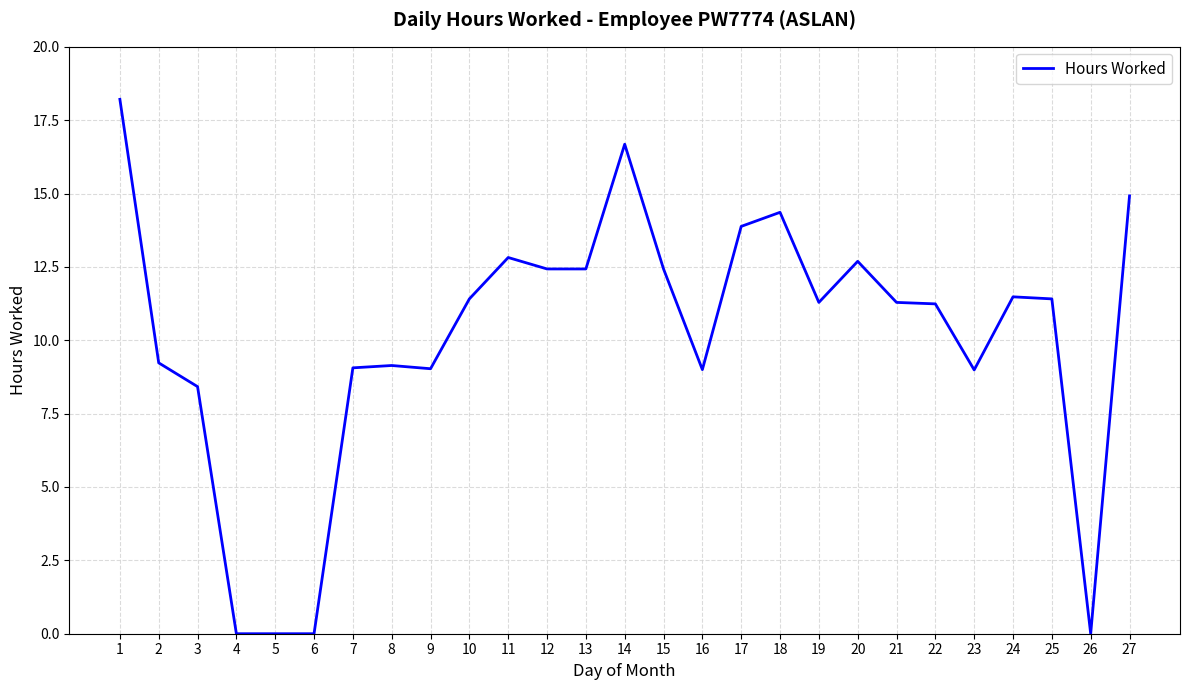

True or false: the data shows 12.4 at 12.

True